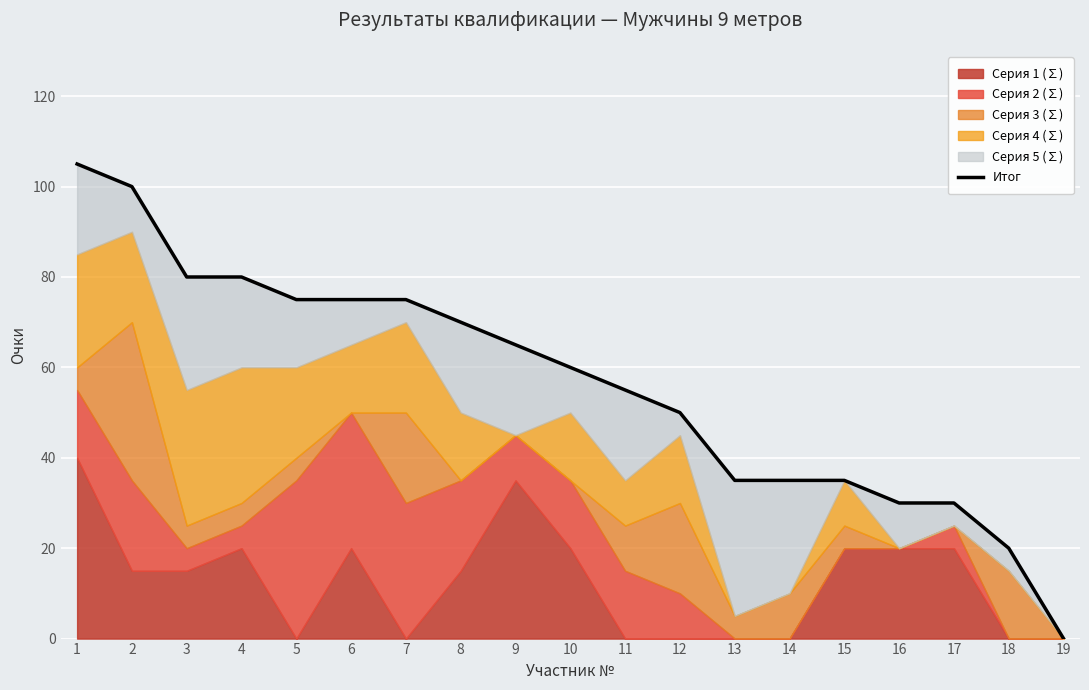

List the labels in order of value, largest first.

1, 2, 3, 4, 5, 6, 7, 8, 9, 10, 11, 12, 13, 14, 15, 16, 17, 18, 19